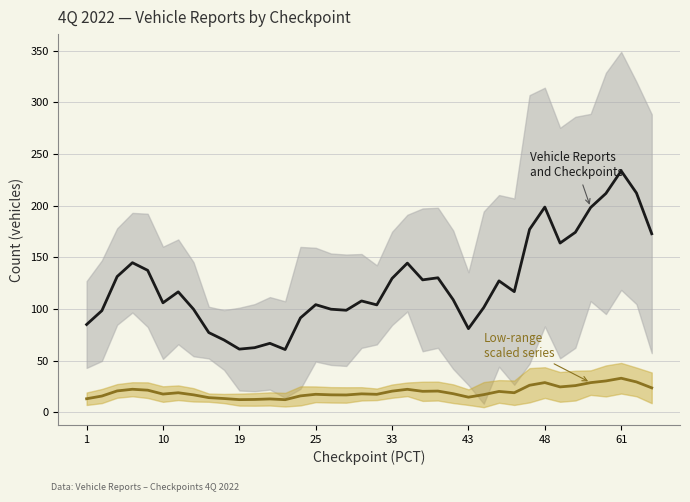

At 12, list the series in order from largest to smallest.

Vehicle Reports (PCT counts), Scaled secondary (low range)